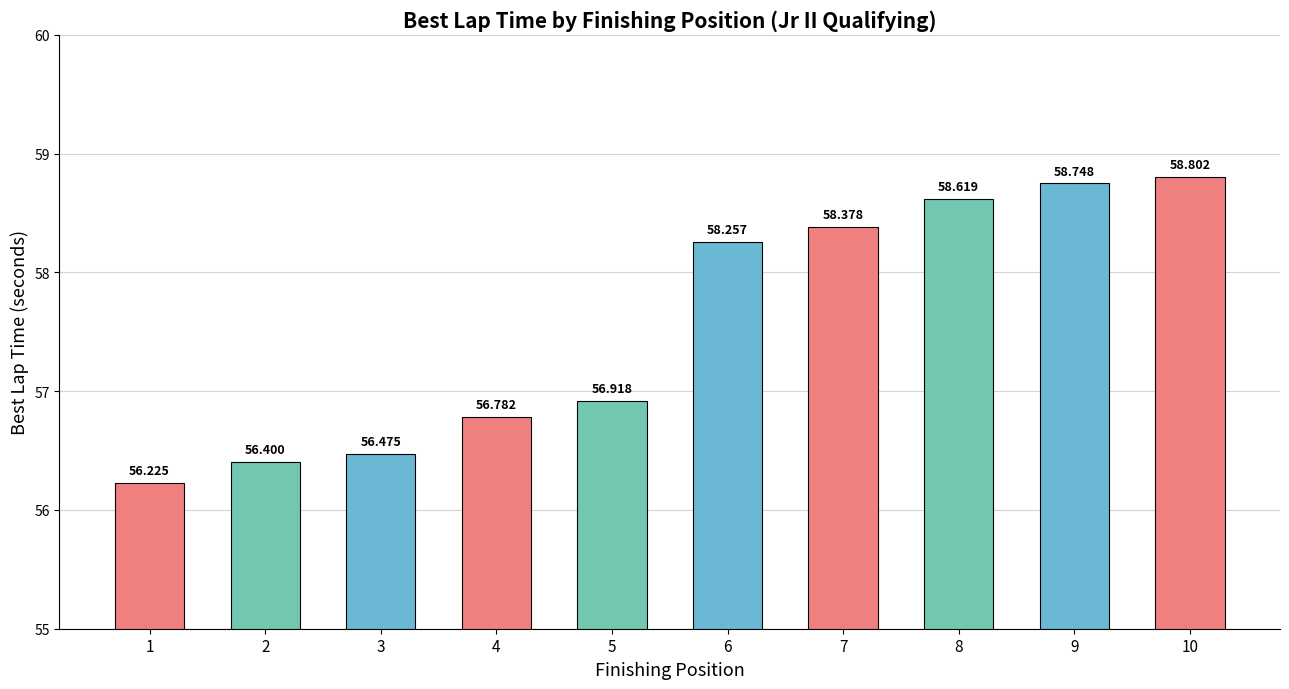

What is the value of the 3rd bar from the left?

56.5